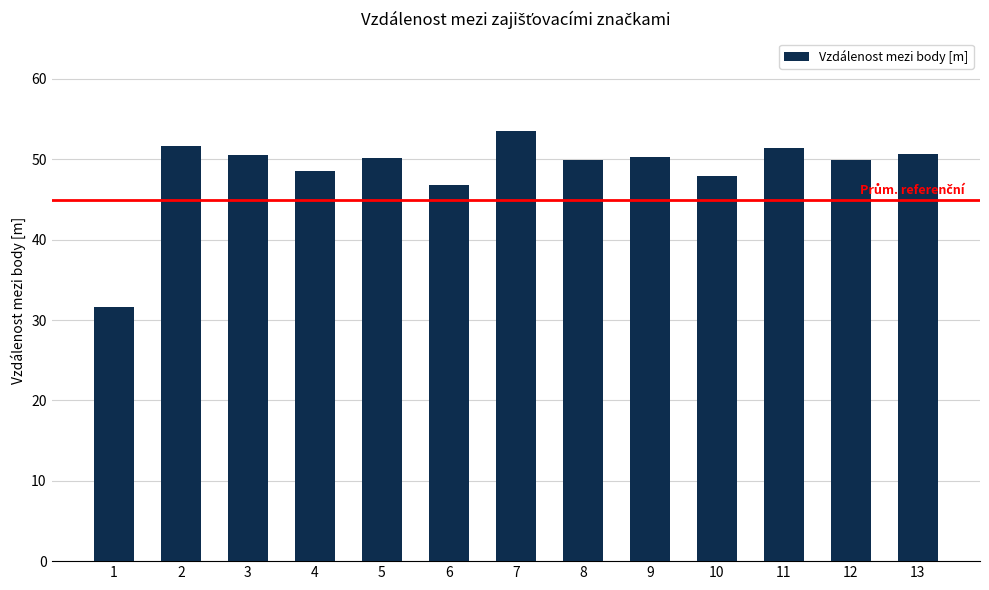

What is the value of the 9th bar from the left?

50.3